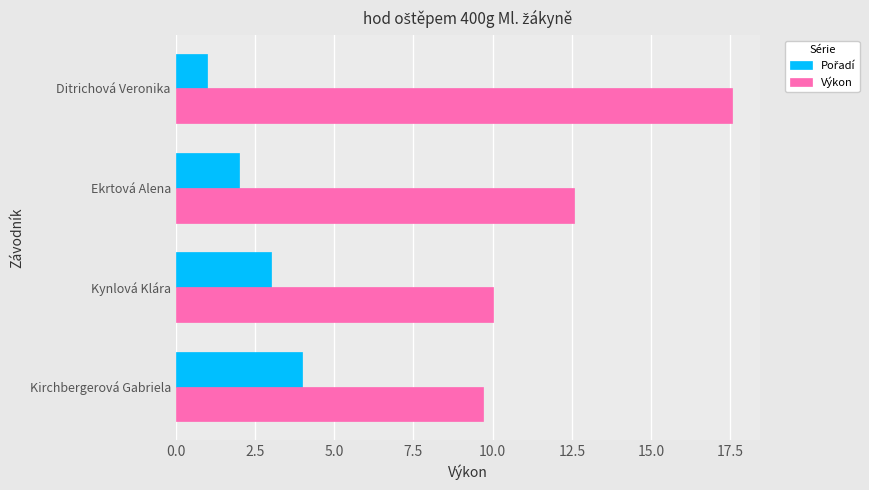

How many data points does each series have?

4